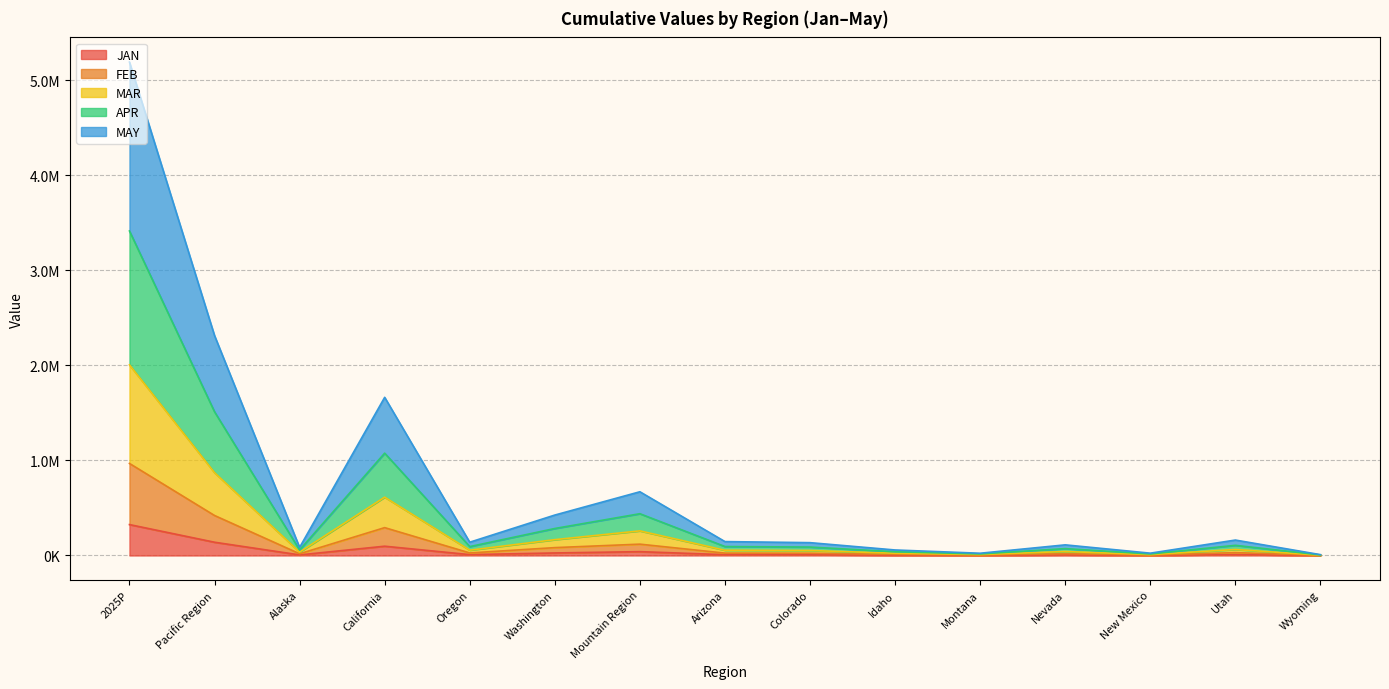

Is it true that FEB equals 968913.4 at 2025P?

True